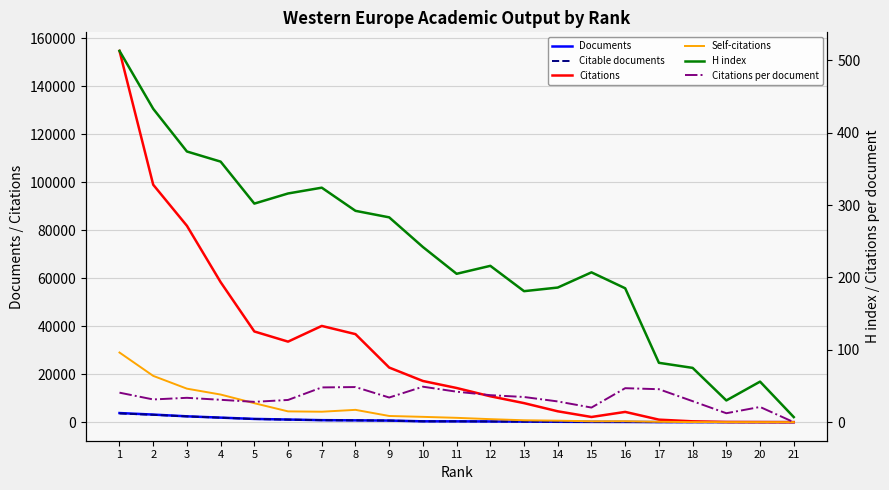

The Documents series shows 23.0 at 17. True or false?

True